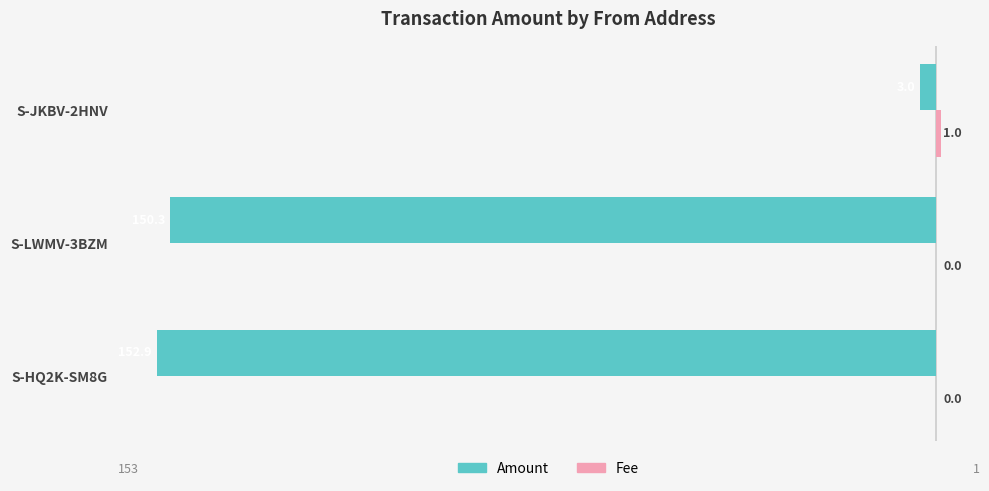

What is the greatest value displayed?

1.0